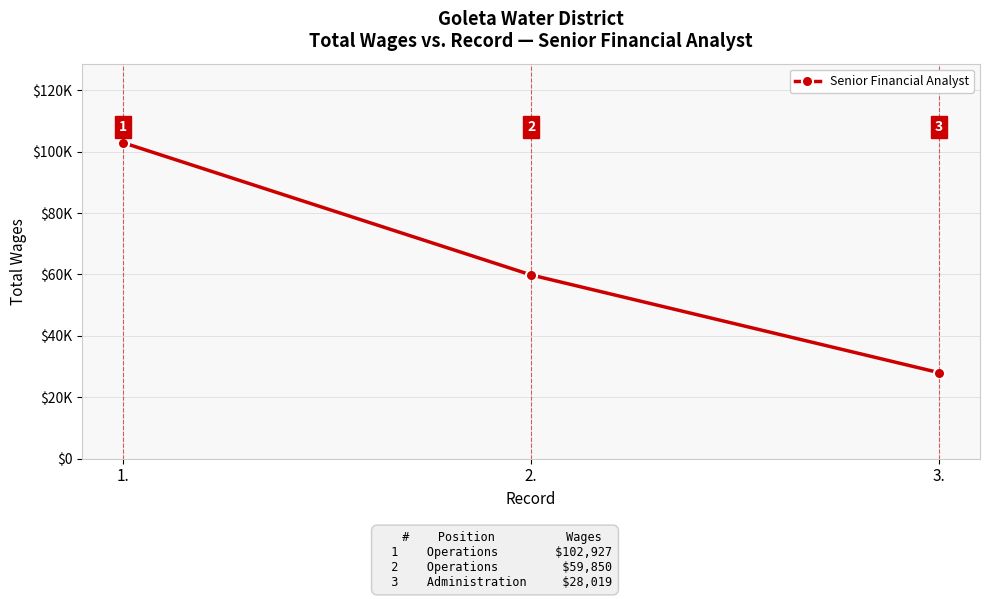

Reading left to right, what are all the values shown in this chart?

1.=102927	2.=59850	3.=28019